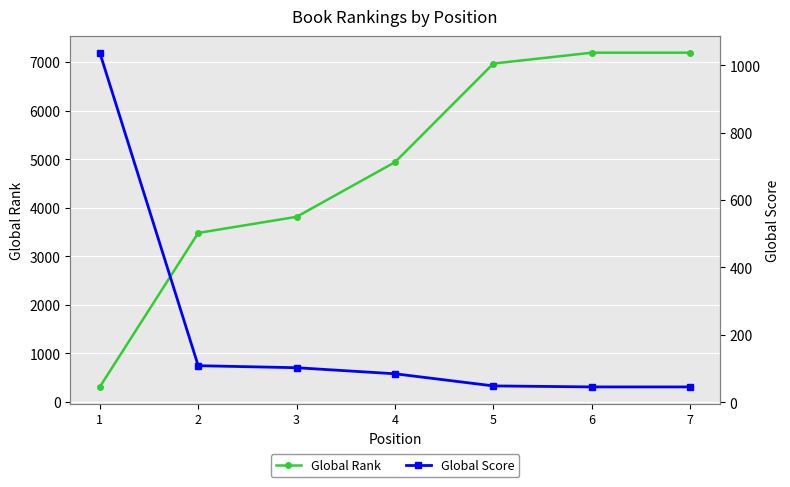

What is the value of the Global Score point at the 1st from the left?

1037